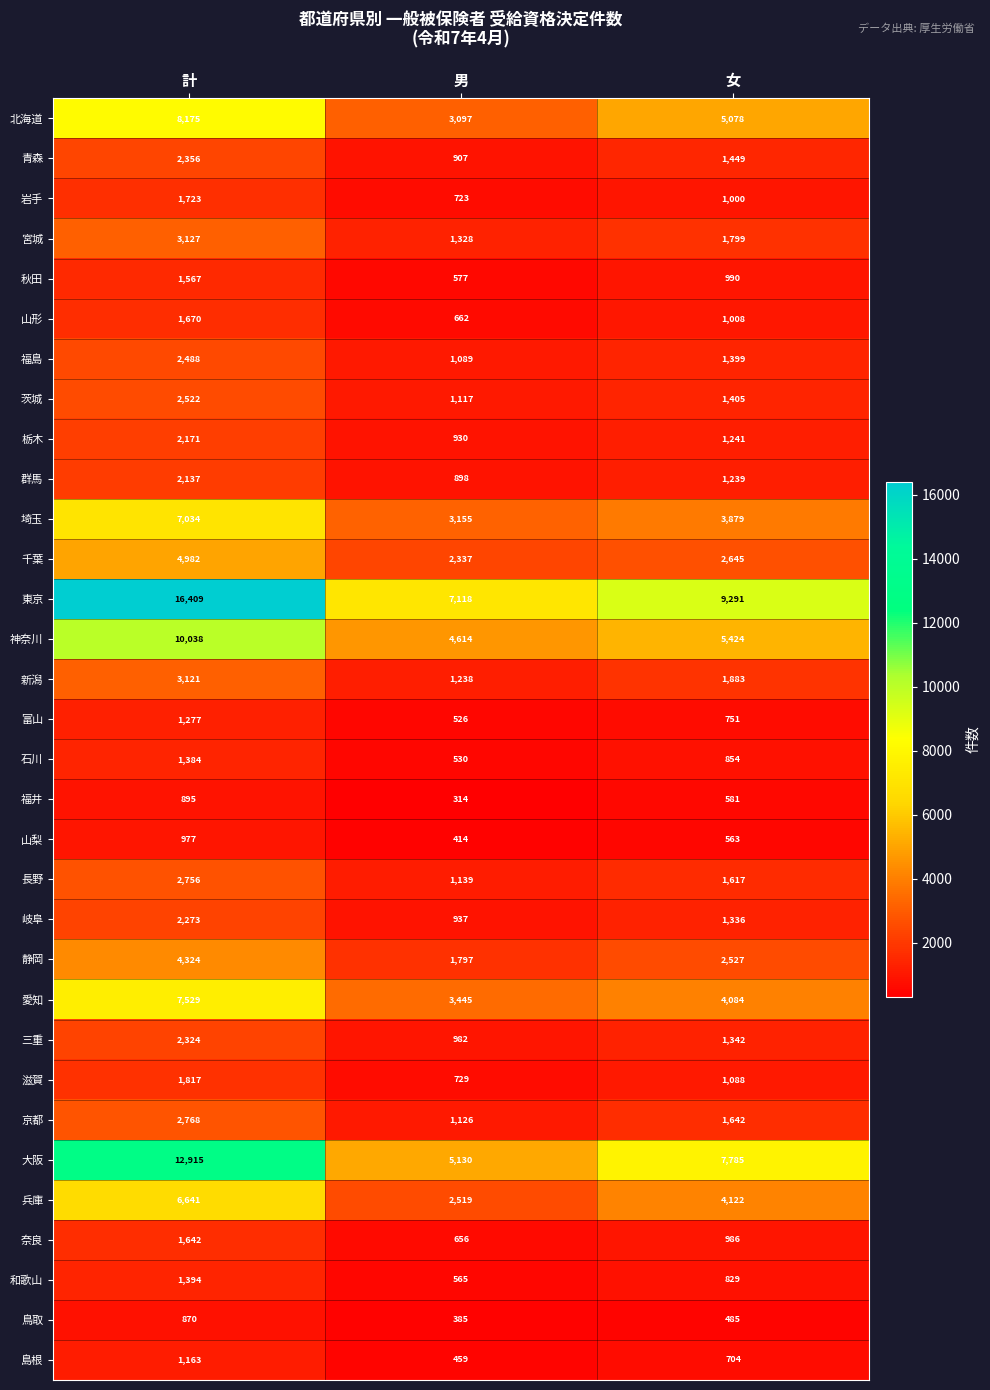

What is the difference between the maximum and second lowest values in the 千葉 series?

2337